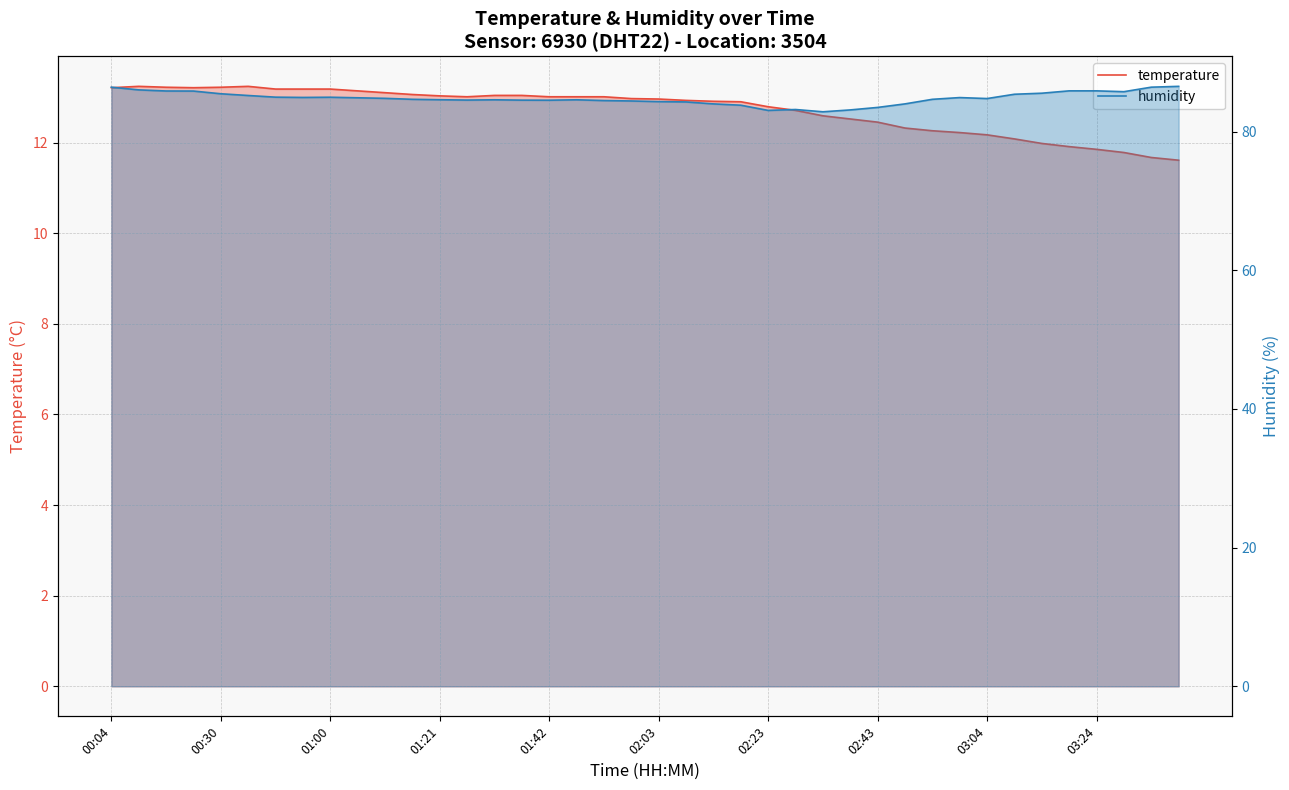

What is the average value of the humidity series?

84.8